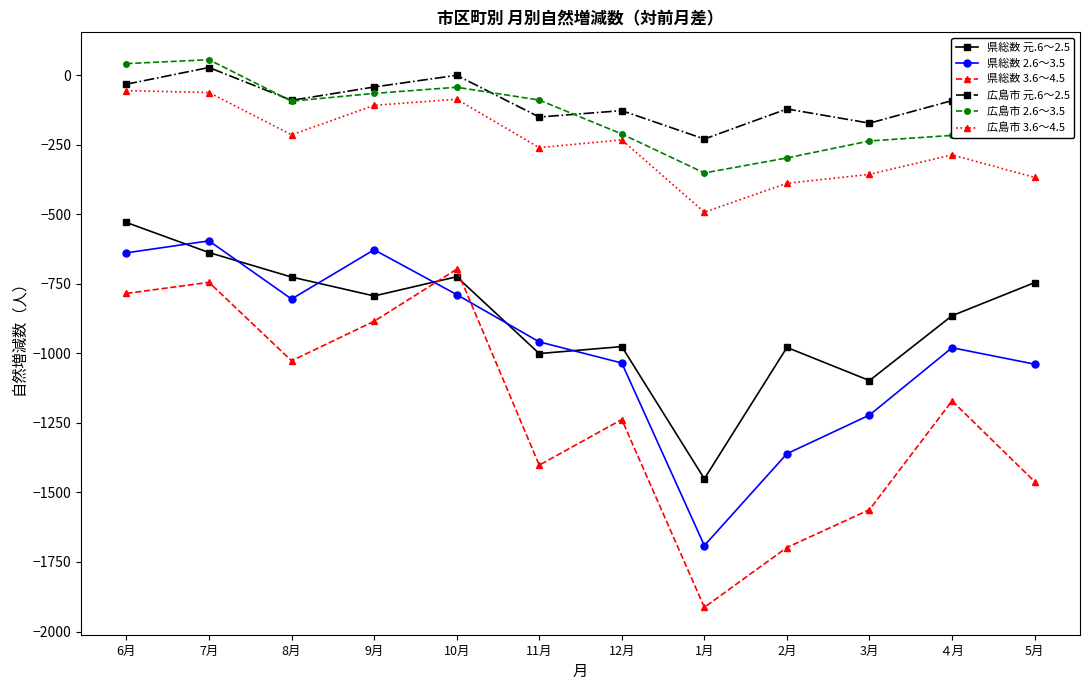

What is the smallest value displayed?

-1913